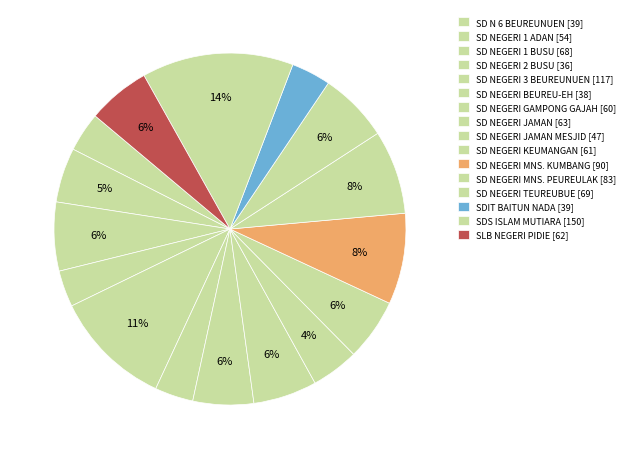

How many segments does this pie chart have?

16